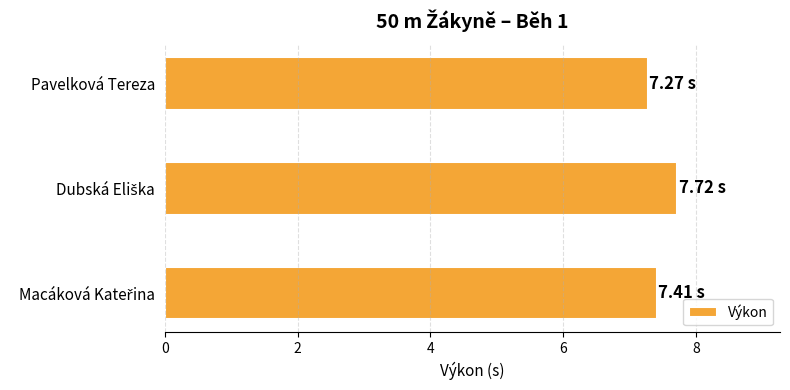

What is the difference between the maximum and second lowest values?

0.3